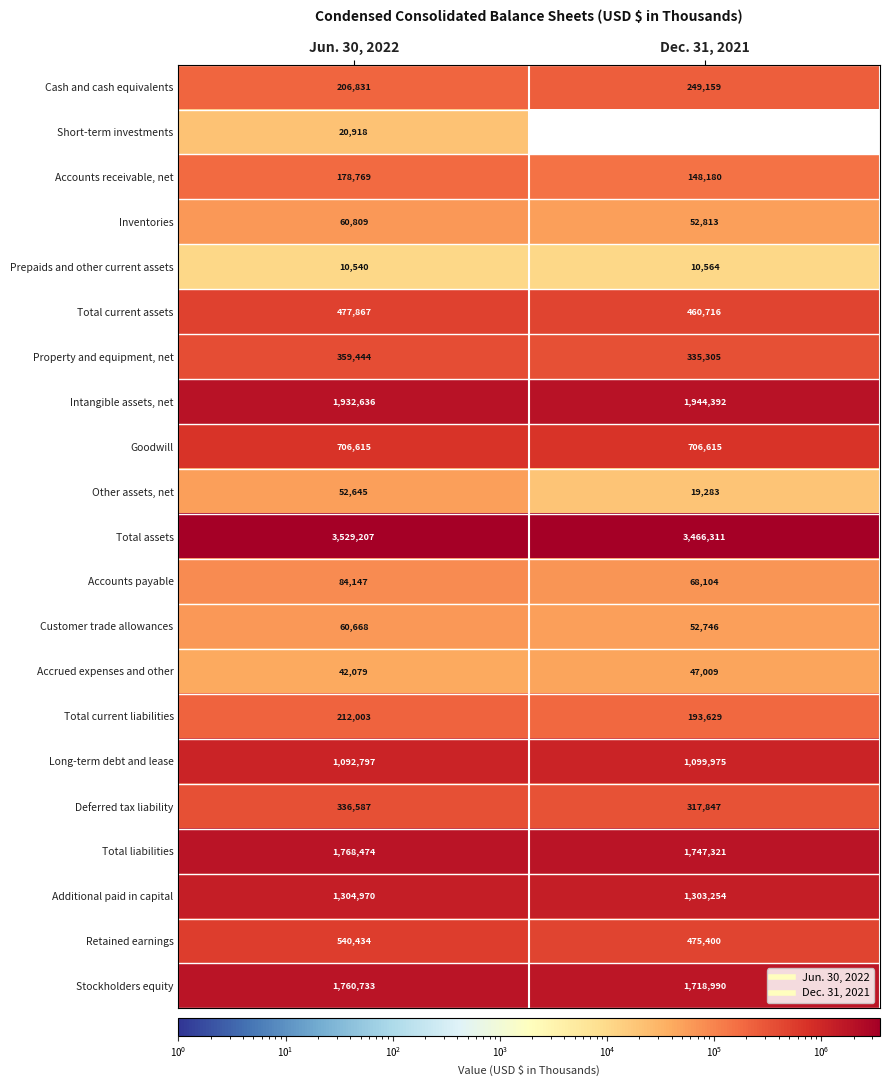

Rank the series at Jun. 30, 2022 from highest to lowest value.

Total assets, Intangible assets, net, Total liabilities, Stockholders equity, Additional paid in capital, Long-term debt and lease, Goodwill, Retained earnings, Total current assets, Property and equipment, net, Deferred tax liability, Total current liabilities, Cash and cash equivalents, Accounts receivable, net, Accounts payable, Inventories, Customer trade allowances, Other assets, net, Accrued expenses and other, Short-term investments, Prepaids and other current assets